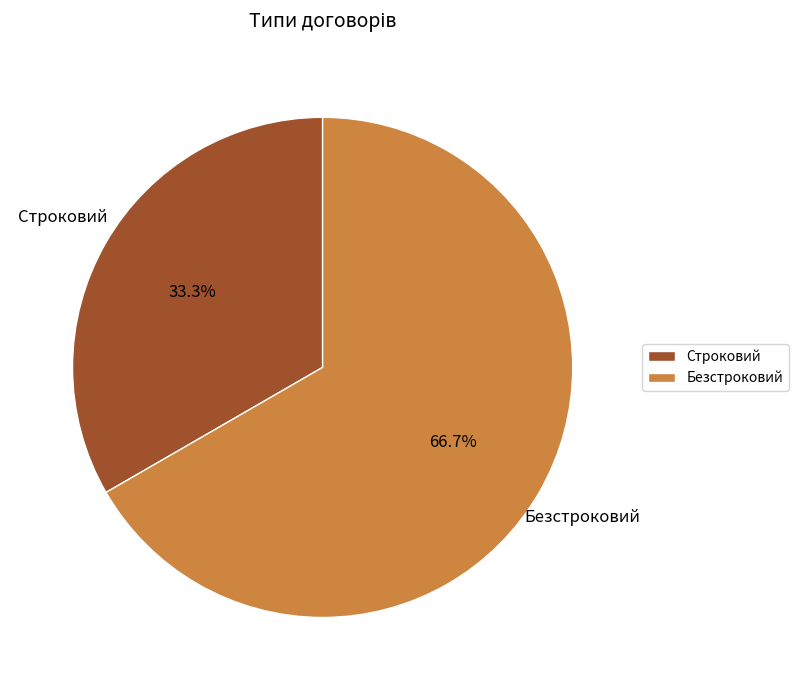

How much of the chart is everything except Безстроковий?

33.3%